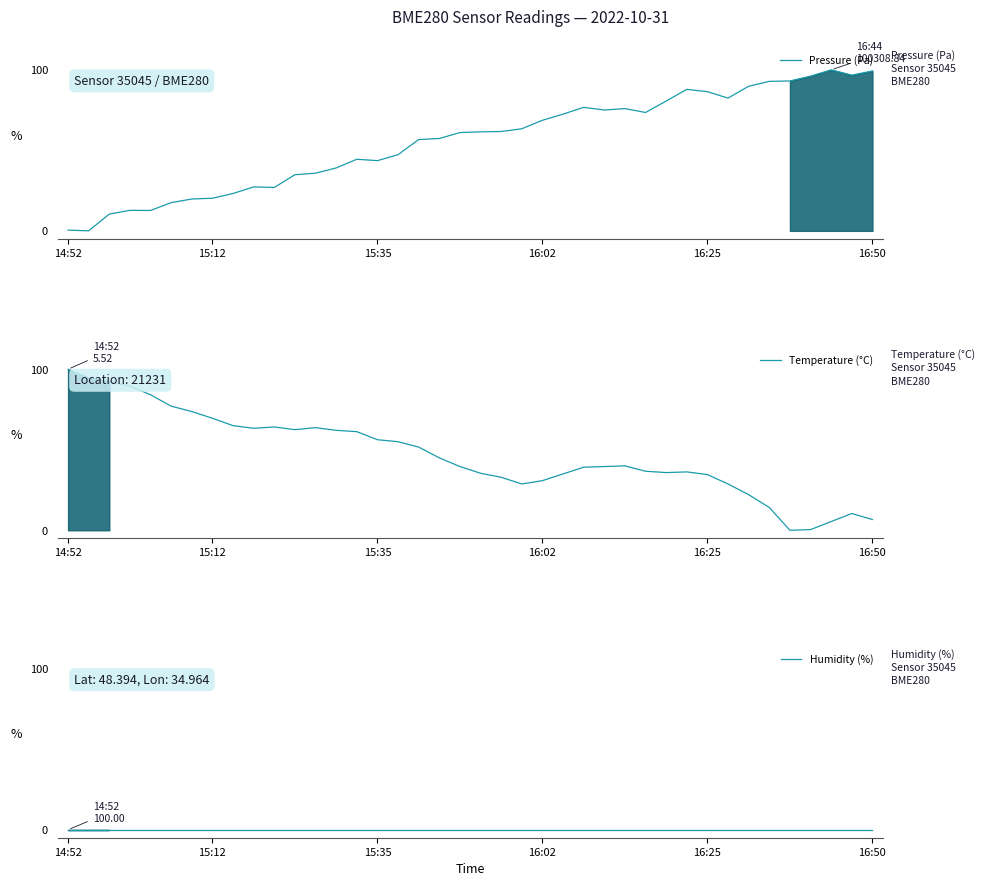

True or false: Humidity (%) and Temperature (°C) intersect in this chart.

False